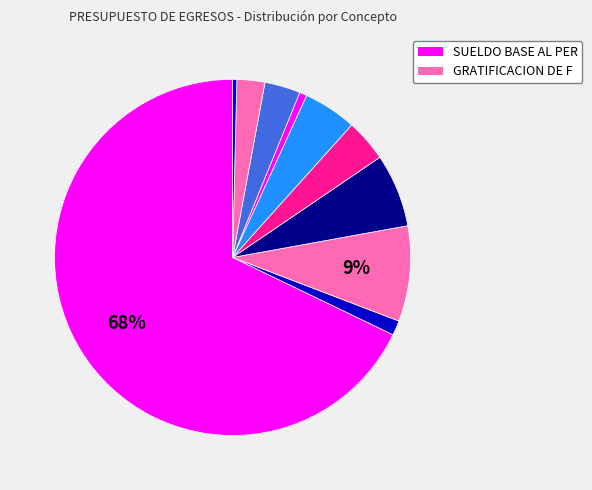

How many slices are in this pie chart?

10